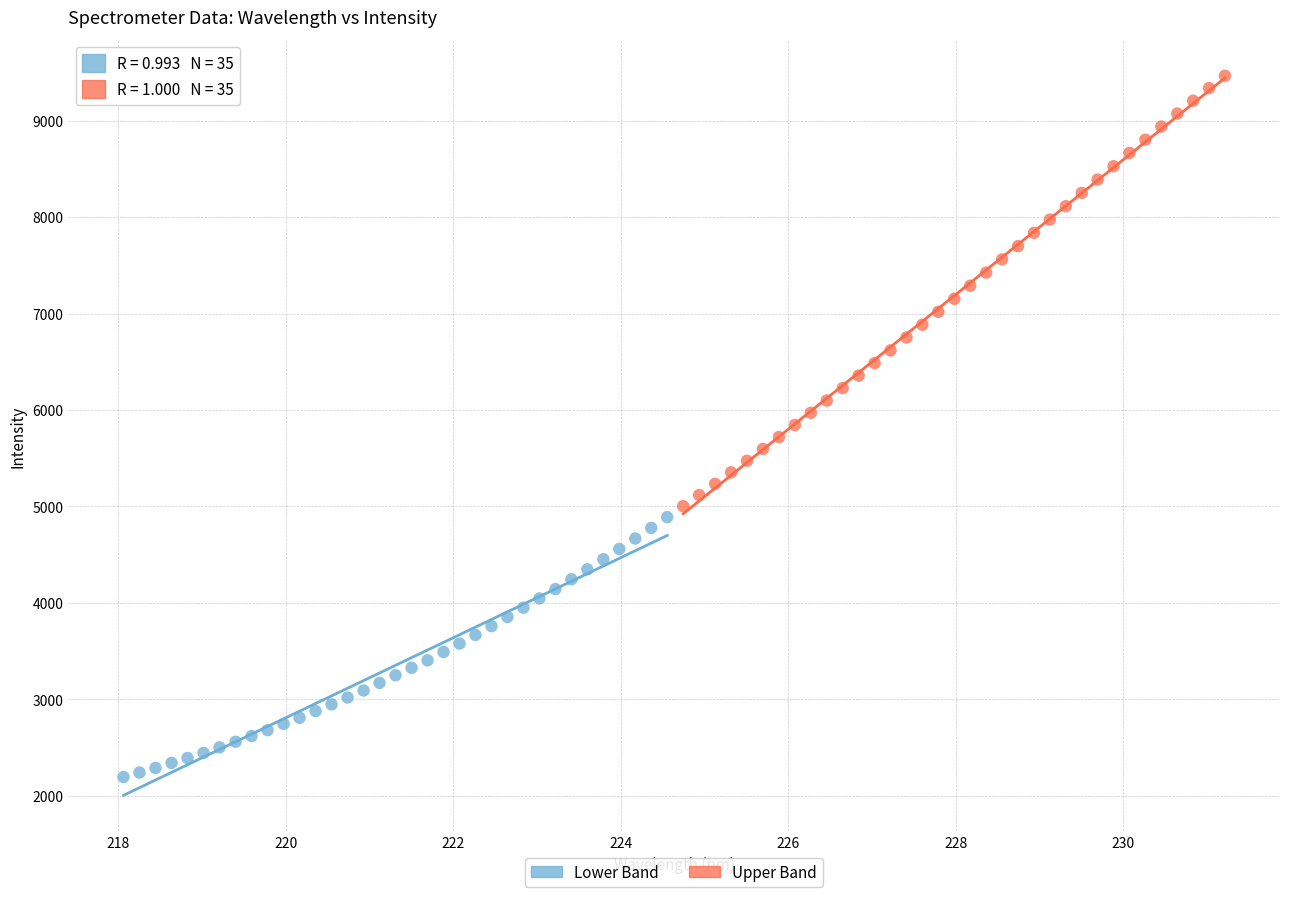

What are all the series names shown in the legend?

Lower Band, Upper Band